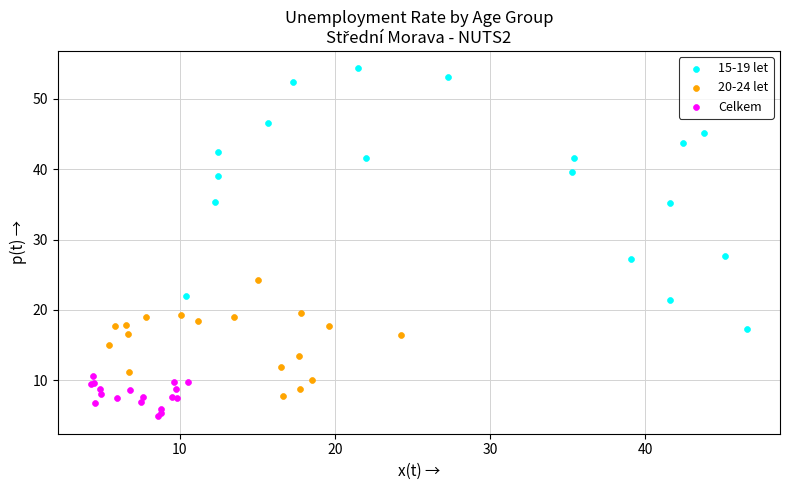

Which series reaches the minimum Y coordinate?

Celkem